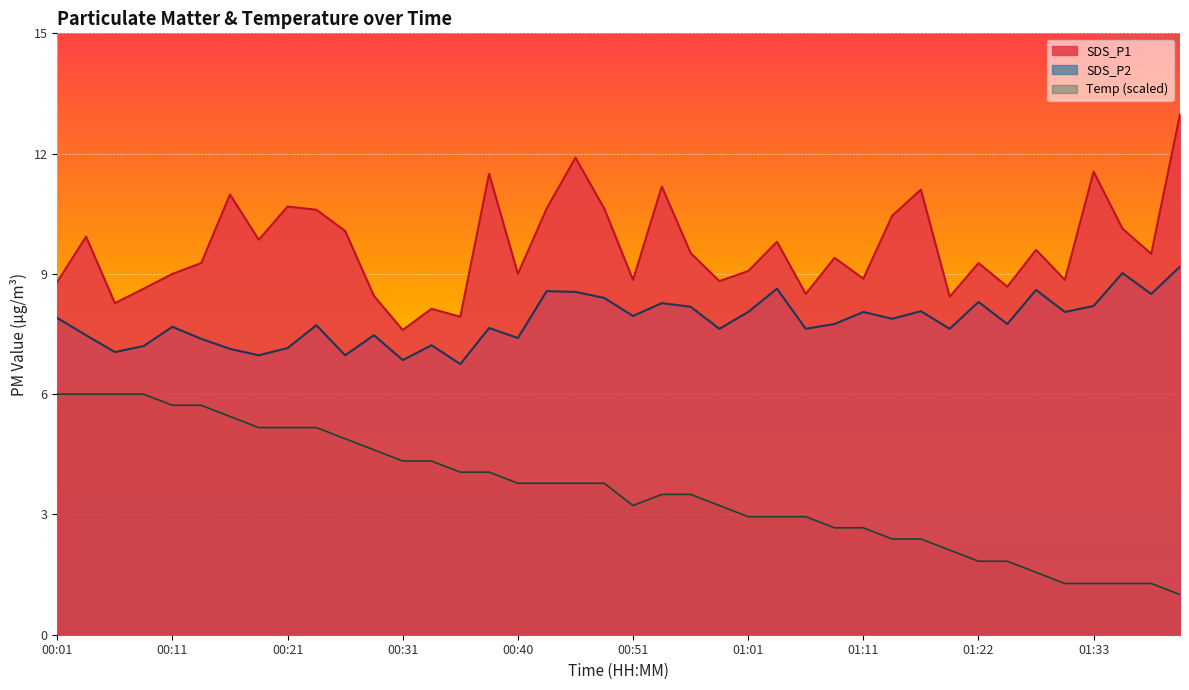

True or false: SDS_P1 has more than 1 interior local peaks.

True